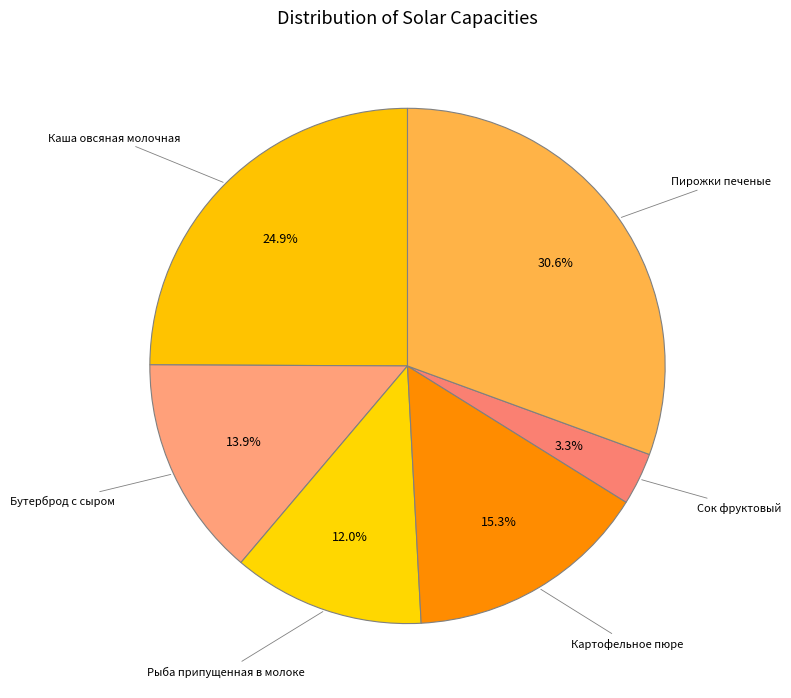

Does any single category account for the majority?

No